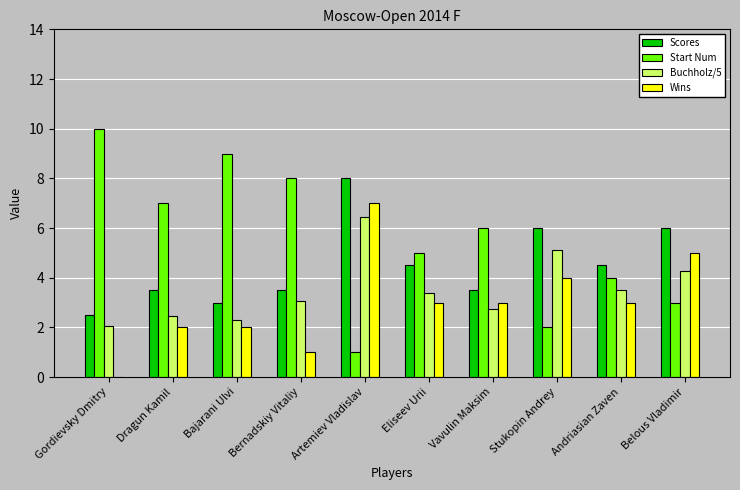

What is the total value across all series at Gordievsky Dmitry?

14.6